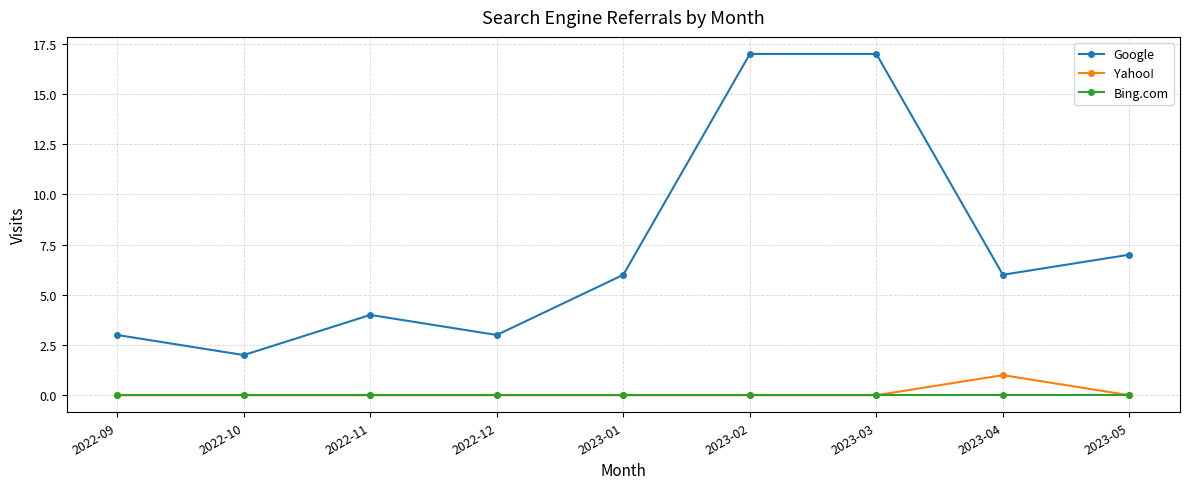

Rank the series by their maximum value, from highest to lowest.

Google, Yahoo!, Bing.com